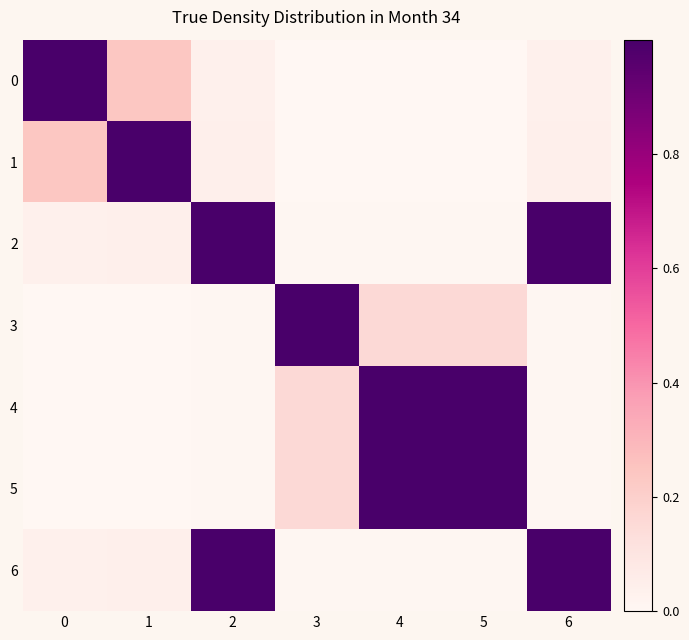

Rank the series by their maximum value, from lowest to highest.

0, 1, 2, 3, 4, 5, 6